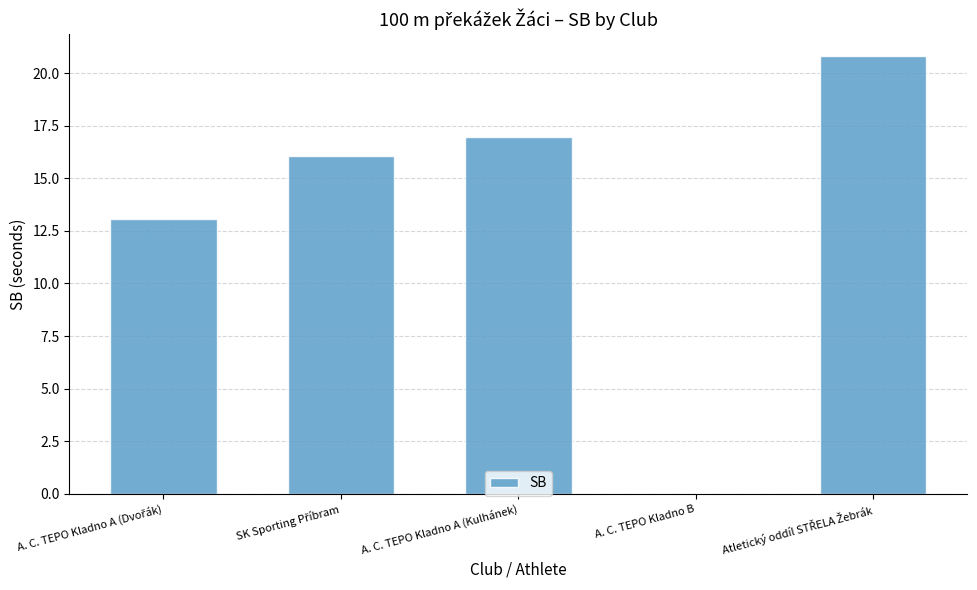

What is the approximate value at A. C. TEPO Kladno A (Kulhánek)?

17.0